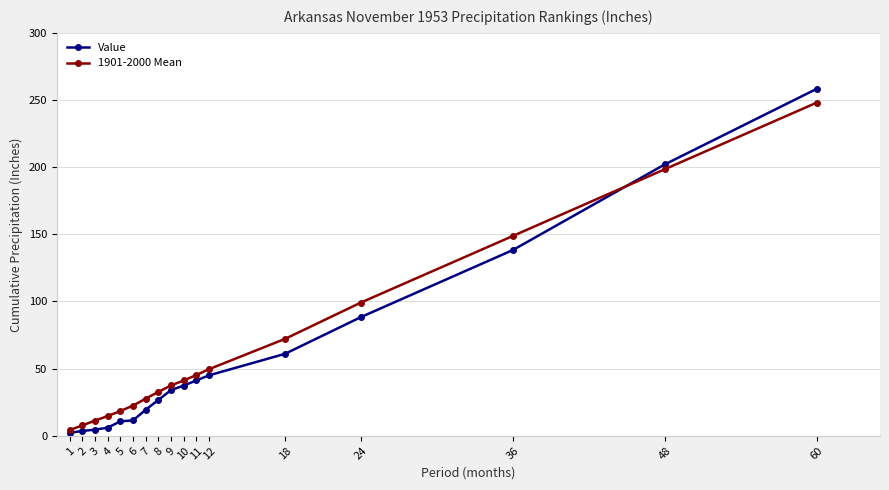

What is the value of the Value point at the 13th from the left?

61.0